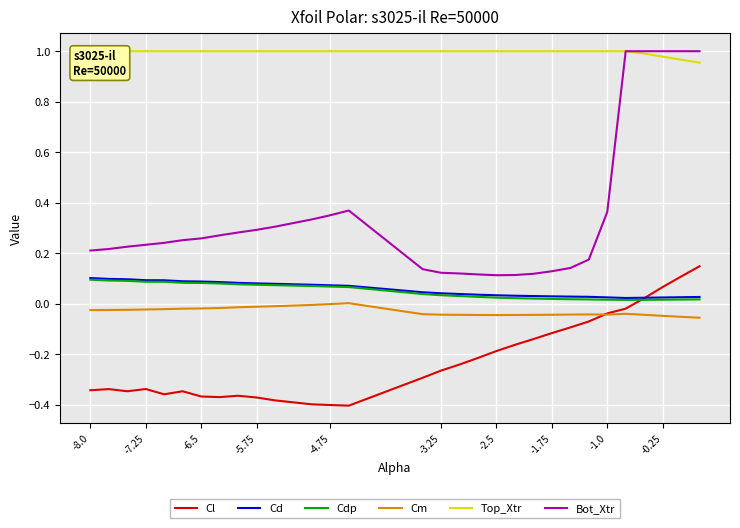

True or false: Cd and Cm intersect in this chart.

False